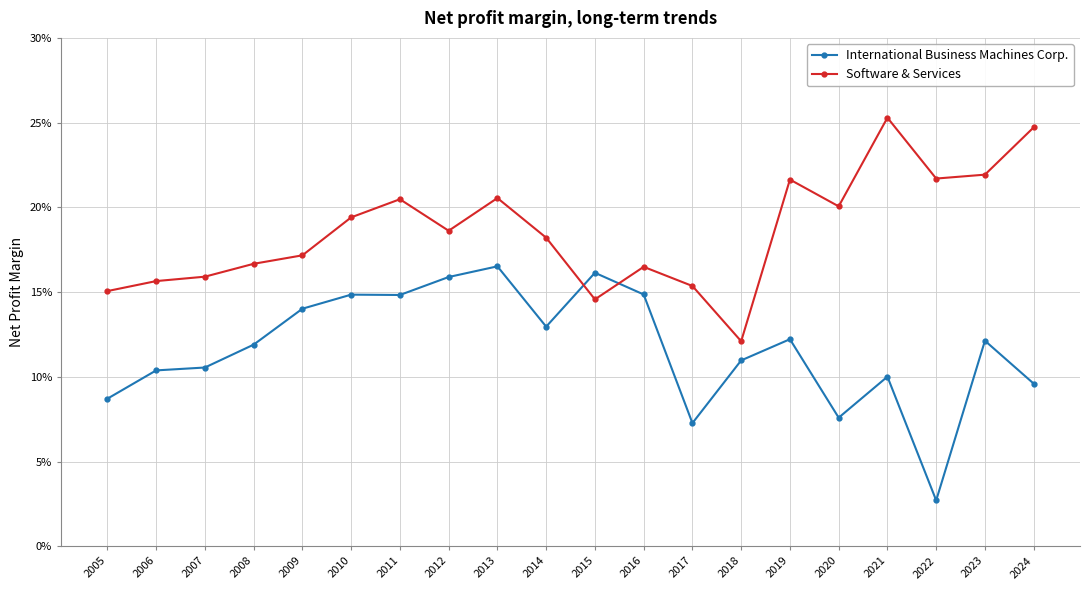

True or false: International Business Machines Corp. and Software & Services cross at least once.

True